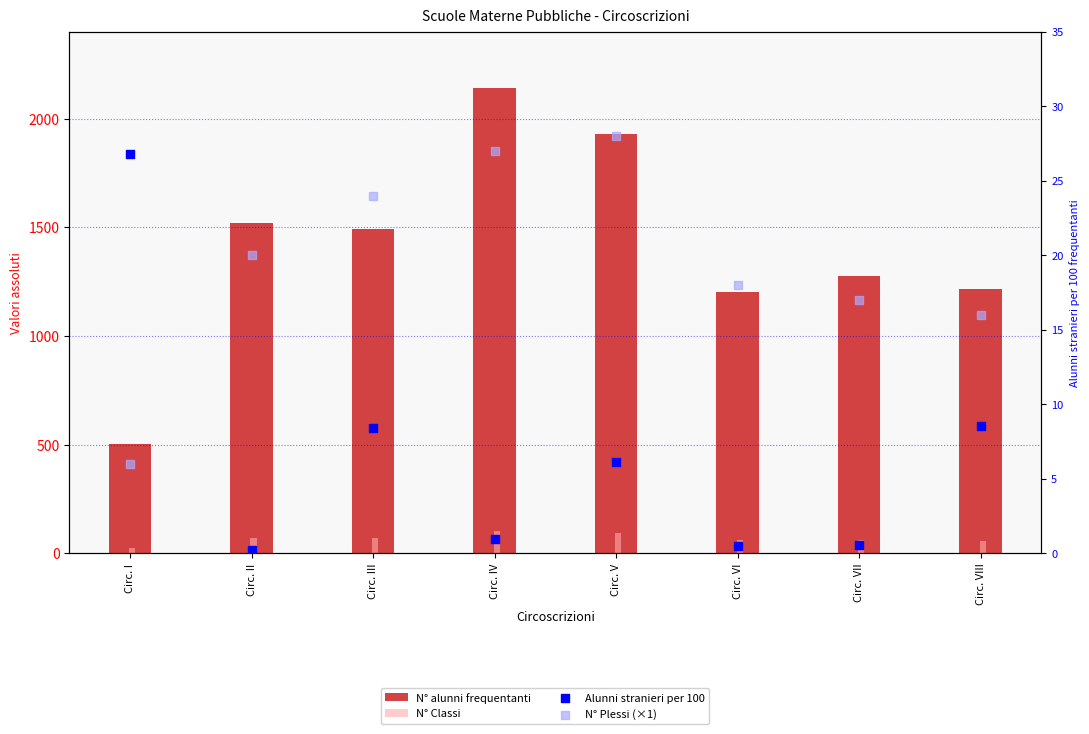

Which series has the largest Y range (max minus min)?

N° alunni frequentanti